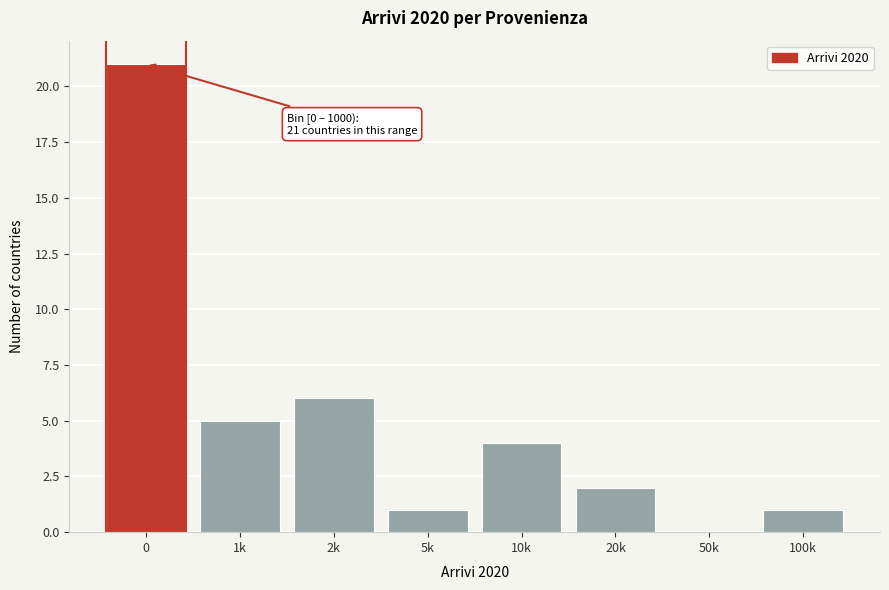

Reading left to right, what are all the values shown in this chart?

0=21	1k=5	2k=6	5k=1	10k=4	20k=2	50k=0	100k=1